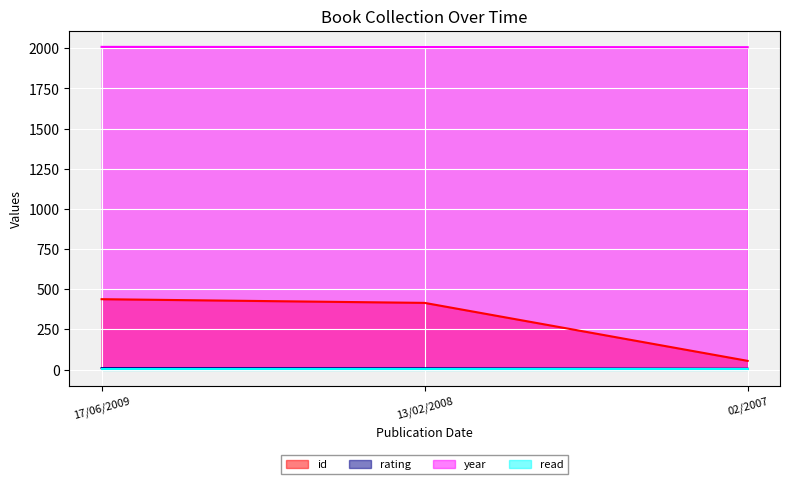

At which category is the sum across all series the highest?

17/06/2009